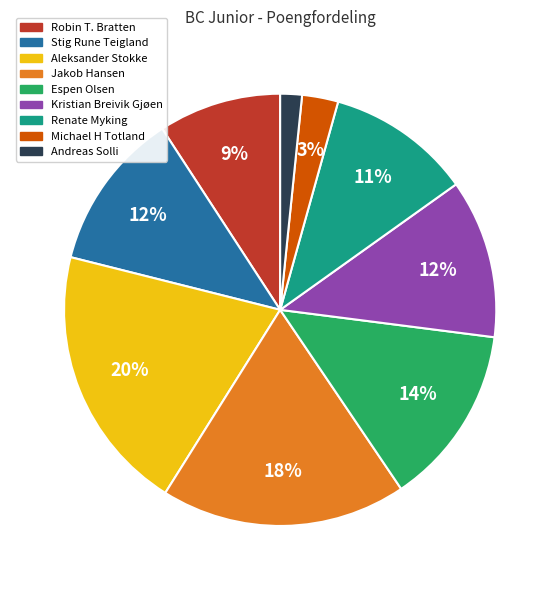

To the nearest percent, what is the average slice percentage?

11%